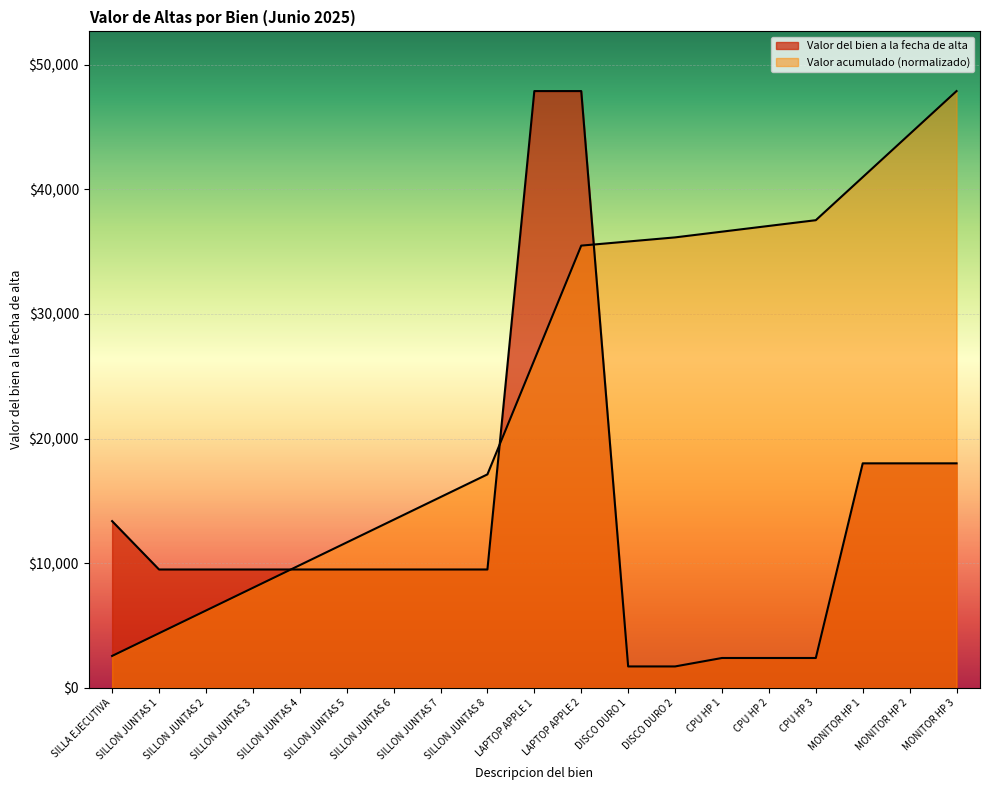

Reading left to right, what are all the values shown in this chart?

SILLA EJECUTIVA=13380.0	SILLON JUNTAS 1=9500.0	SILLON JUNTAS 2=9500.0	SILLON JUNTAS 3=9500.0	SILLON JUNTAS 4=9500.0	SILLON JUNTAS 5=9500.0	SILLON JUNTAS 6=9500.0	SILLON JUNTAS 7=9500.0	SILLON JUNTAS 8=9500.0	LAPTOP APPLE 1=47878.6	LAPTOP APPLE 2=47878.6	DISCO DURO 1=1722.0	DISCO DURO 2=1722.0	CPU HP 1=2400.0	CPU HP 2=2400.0	CPU HP 3=2400.0	MONITOR HP 1=18015.3	MONITOR HP 2=18015.3	MONITOR HP 3=18015.3